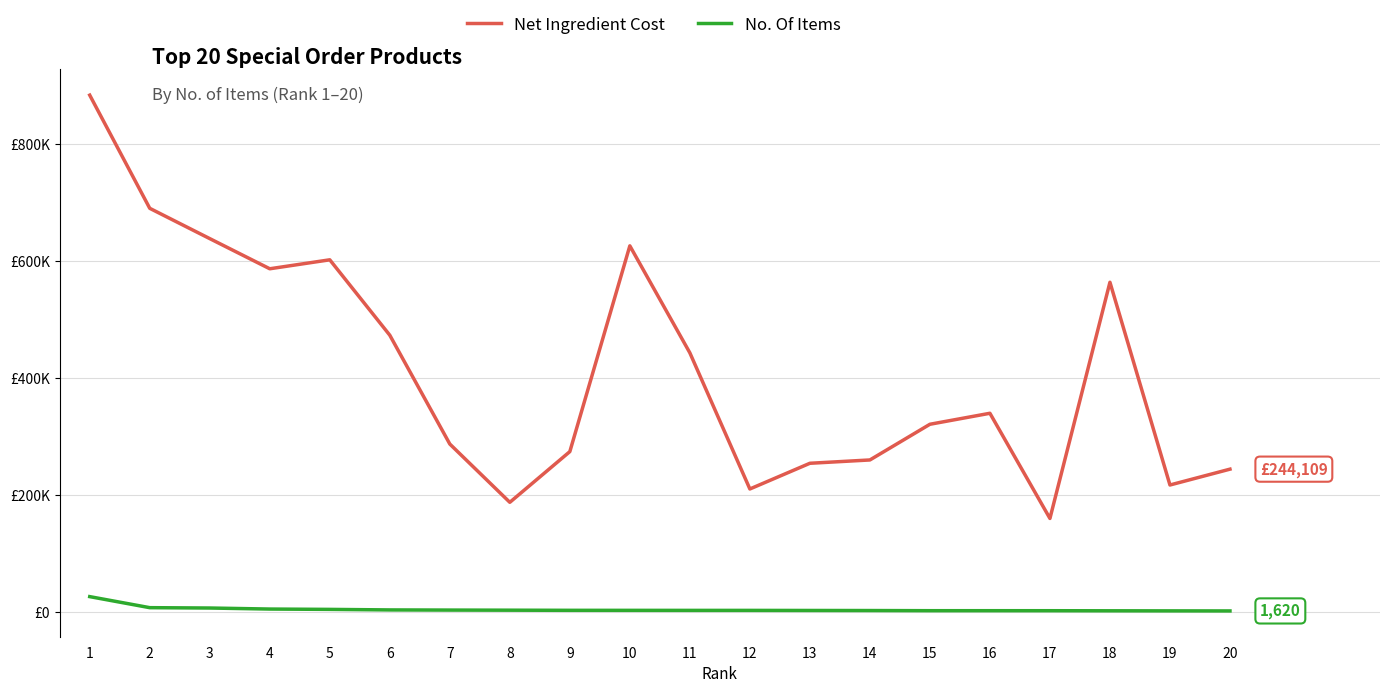

Reading left to right, extract all data points from this chart.

Net Ingredient Cost: 883804.6	690234.6	638408.9	586834.4	602165.6	473201.2	287089.1	187392.9	274115.3	626046.9	443025.5	210199.2	254158.4	259831.7	320874.9	339688.6	159798.3	563756.9	217009.6	244108.8
No. Of Items: 26086.0	7207.0	6601.0	4834.0	4255.0	3346.0	3084.0	2893.0	2661.0	2609.0	2557.0	2542.0	2410.0	2280.0	2035.0	2028.0	2002.0	1850.0	1725.0	1620.0